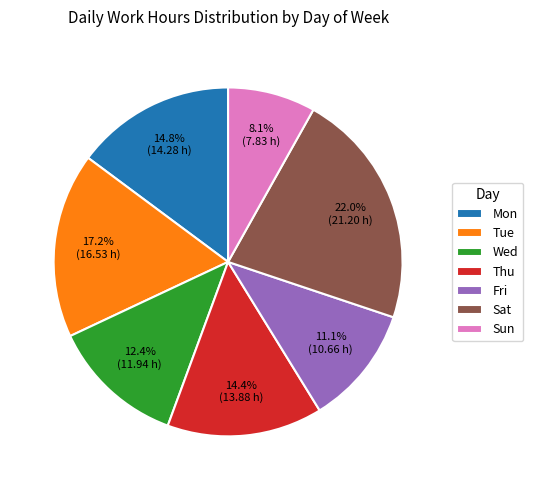

Is it true that Sat is 8% of the pie?

False